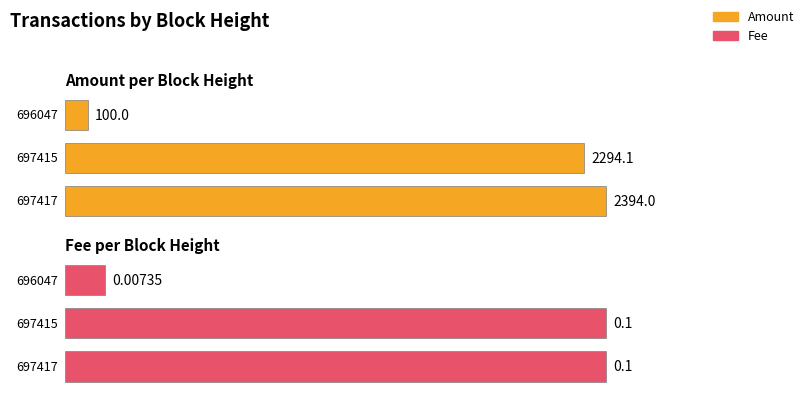

What is the average value of the Amount series?

1596.0